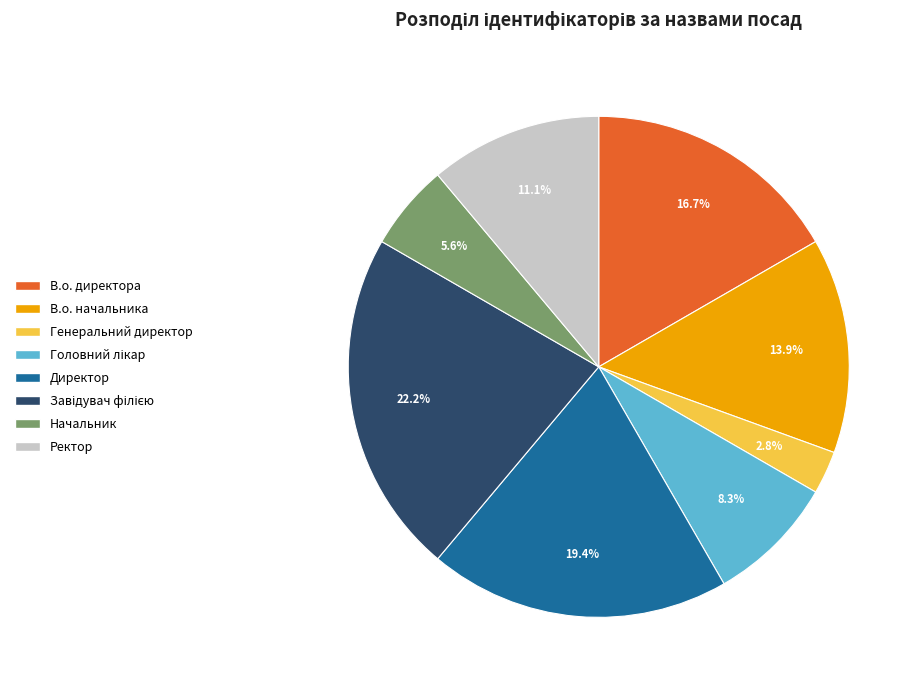

To the nearest percent, what portion does В.о. начальника represent?

14%